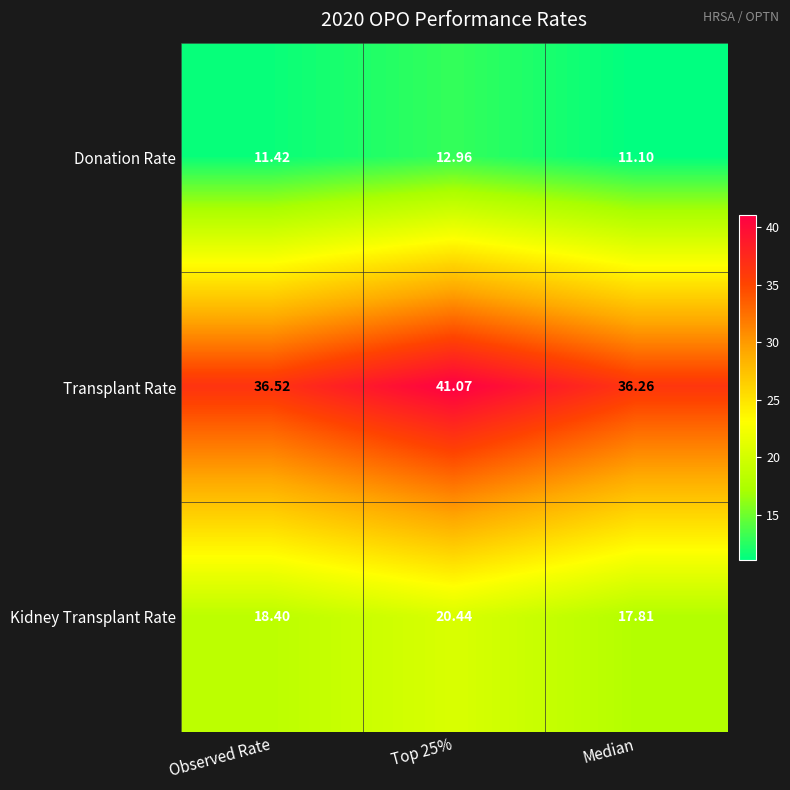

Is the value of Kidney Transplant Rate at Median greater than the value of Donation Rate at Top 25%?

Yes